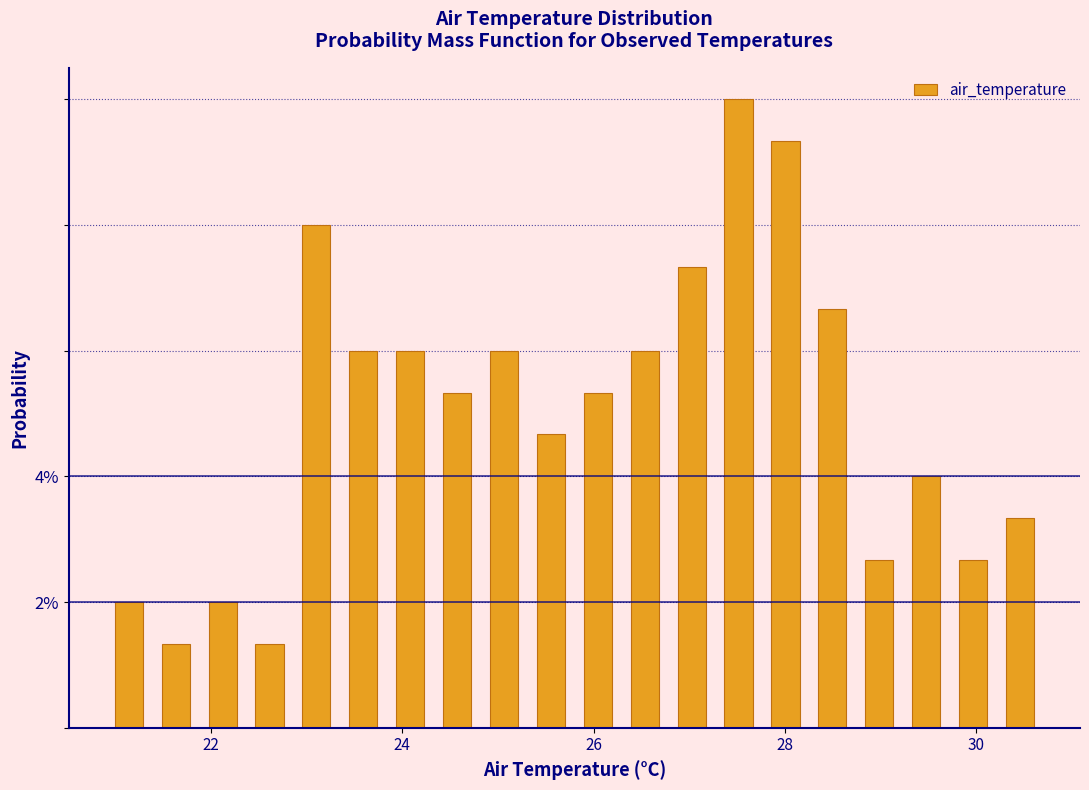

Around what value on the x-axis is the tallest bar? Give the approximate position of its centre, as read against the axis.

27.6